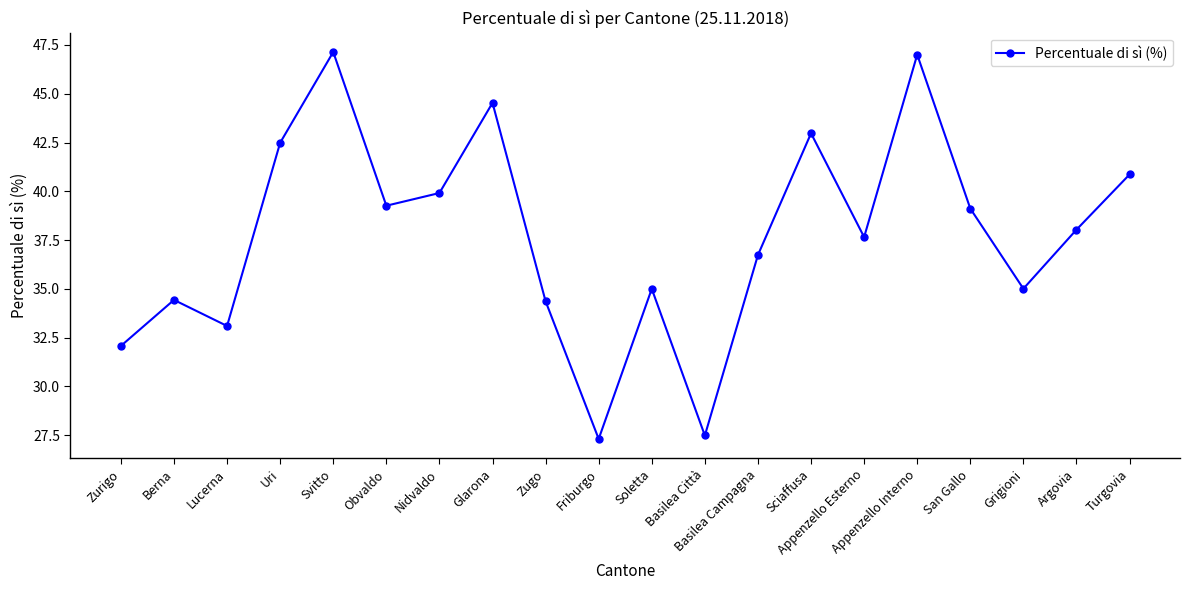

What is the maximum value shown in the chart?

47.1